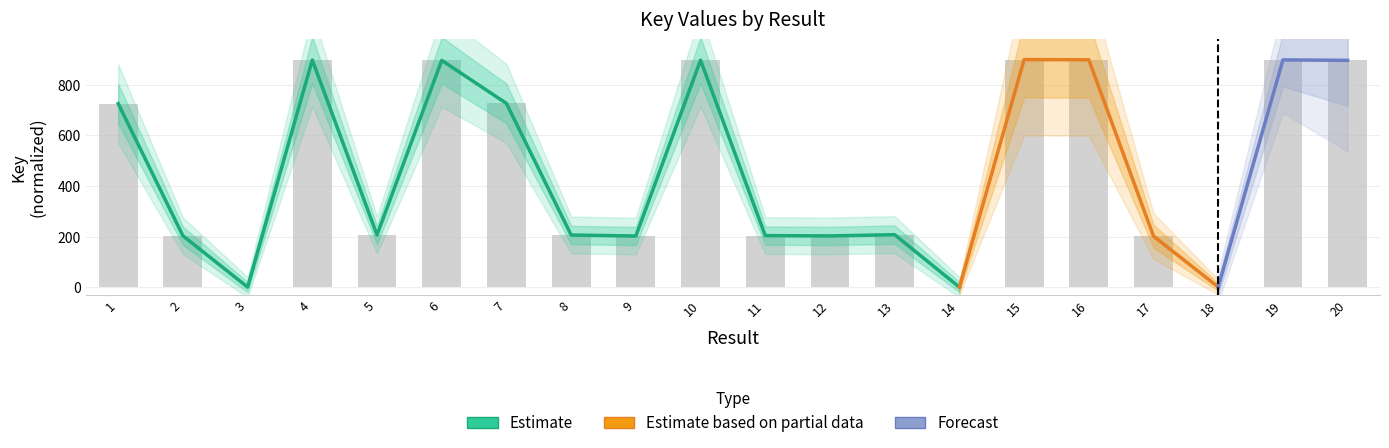

True or false: the data shows 1.2 at 18.

False